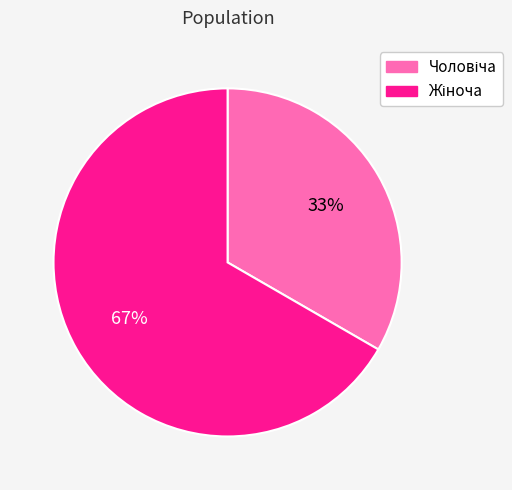

Is there a majority slice in this chart?

Yes